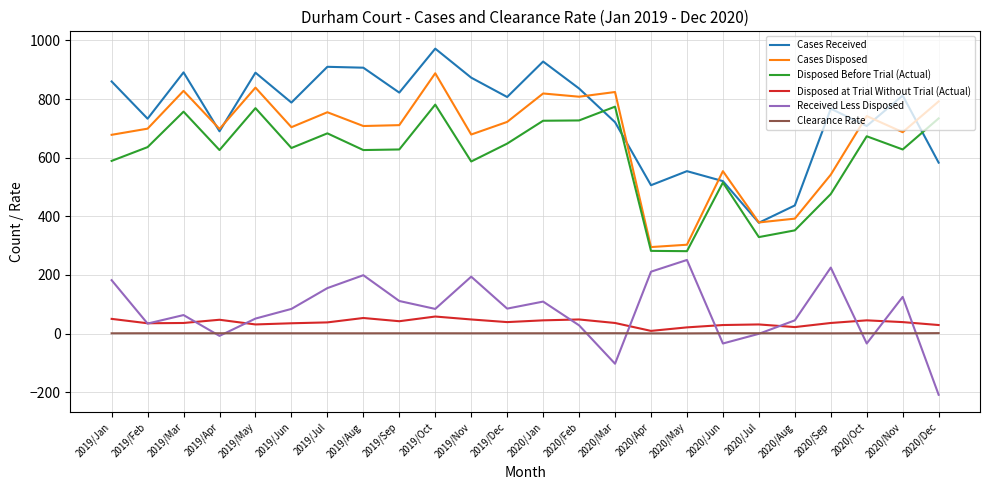

At which category is the sum across all series the highest?

2019/Oct